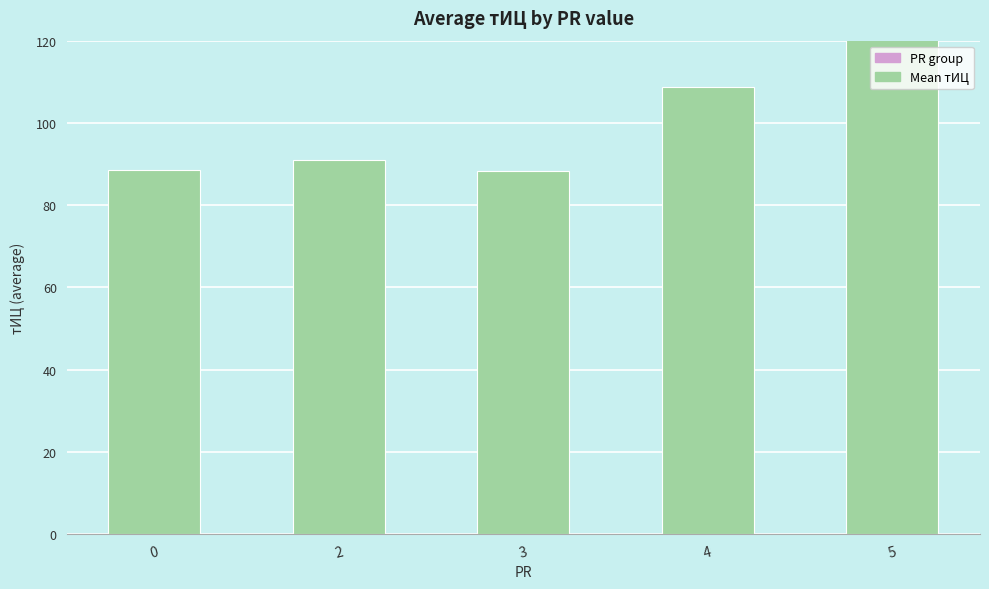

Reading left to right, what are all the values shown in this chart?

88.6	90.9	88.3	108.8	133.3